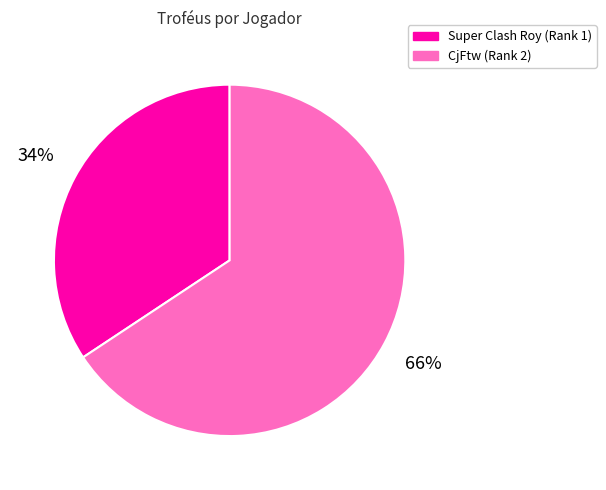

Is it true that CjFtw (Rank 2) is 77% of the pie?

False